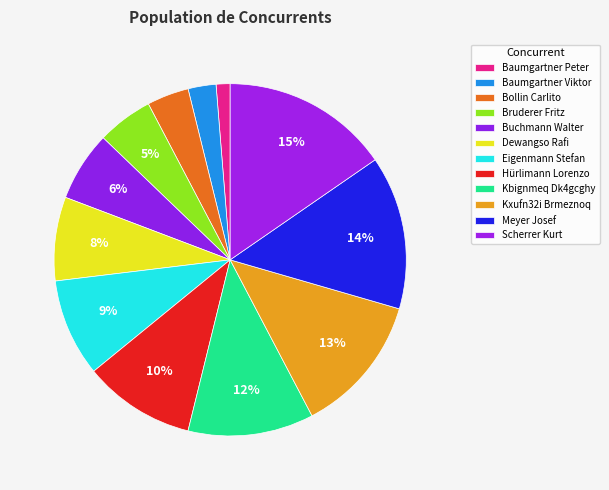

What is the ratio of the value at Baumgartner Viktor to the value at Scherrer Kurt?

0.2